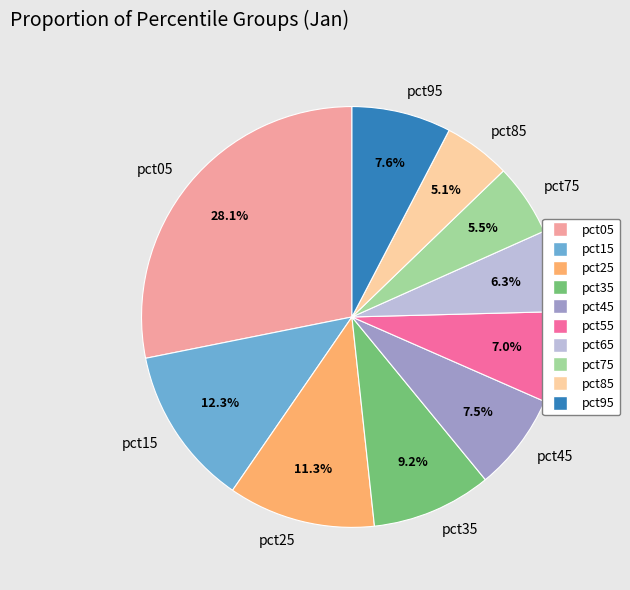

True or false: pct15 accounts for 12% of the total.

True